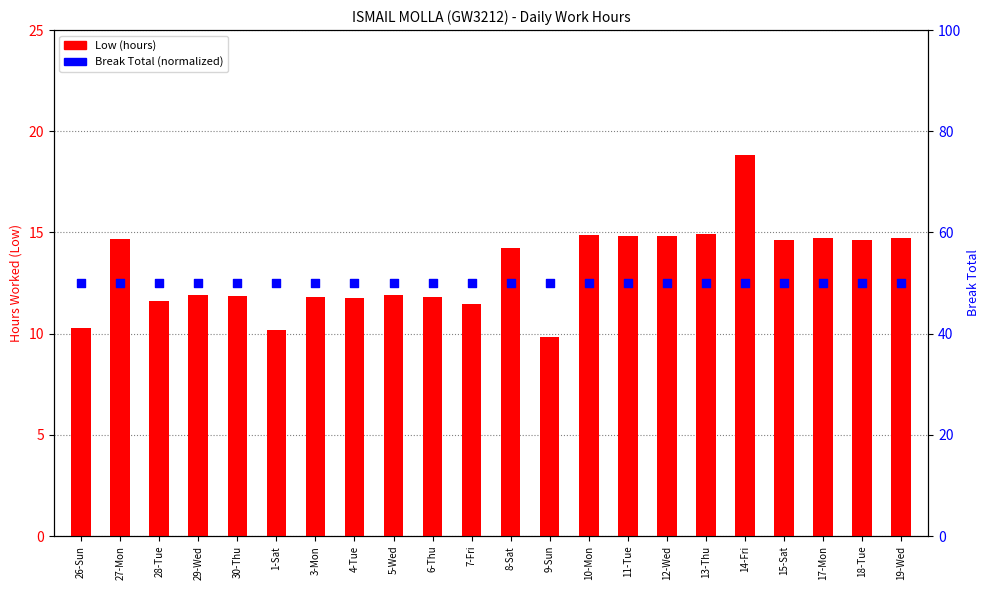

Is the value of Low (hours) at 29-Wed greater than the value of Break Total (normalized) at 27-Mon?

No